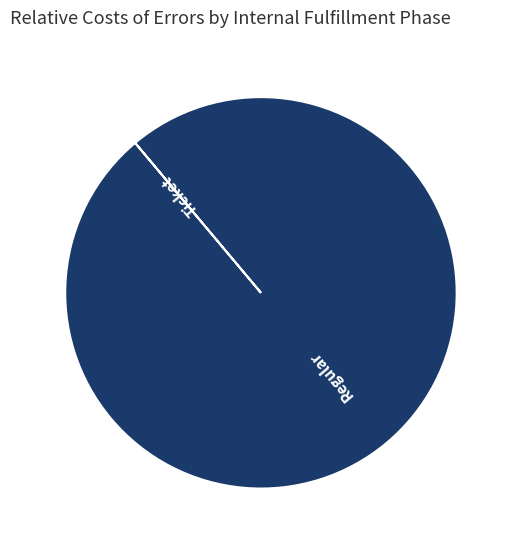

Which category has the biggest portion of the pie?

Regular